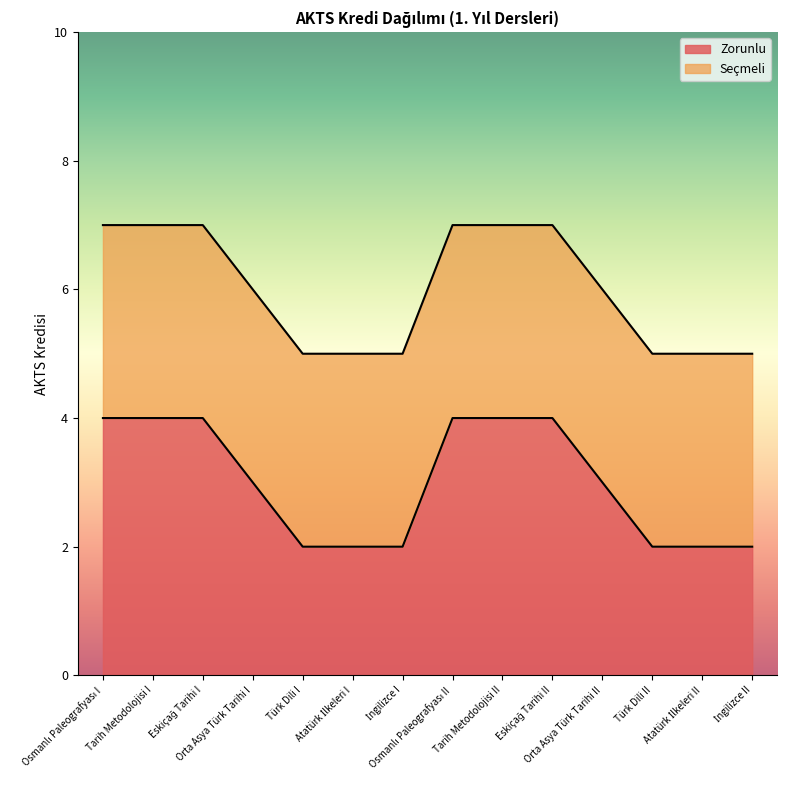

Reading right to left, transcribe all the data shown in this chart.

İngilizce II=2	Atatürk İlkeleri II=2	Türk Dili II=2	Orta Asya Türk Tarihi II=3	Eskiçağ Tarihi II=4	Tarih Metodolojisi II=4	Osmanlı Paleografyası II=4	İngilizce I=2	Atatürk İlkeleri I=2	Türk Dili I=2	Orta Asya Türk Tarihi I=3	Eskiçağ Tarihi I=4	Tarih Metodolojisi I=4	Osmanlı Paleografyası I=4